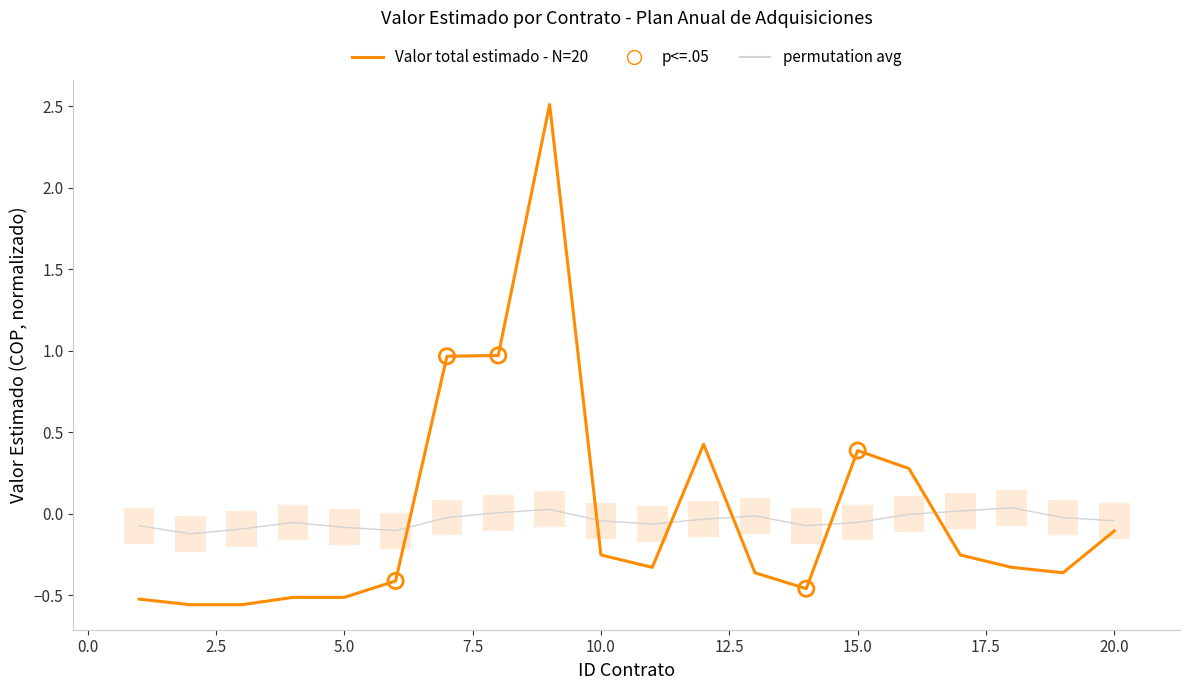

Which series has the largest total across all categories?

Valor total estimado